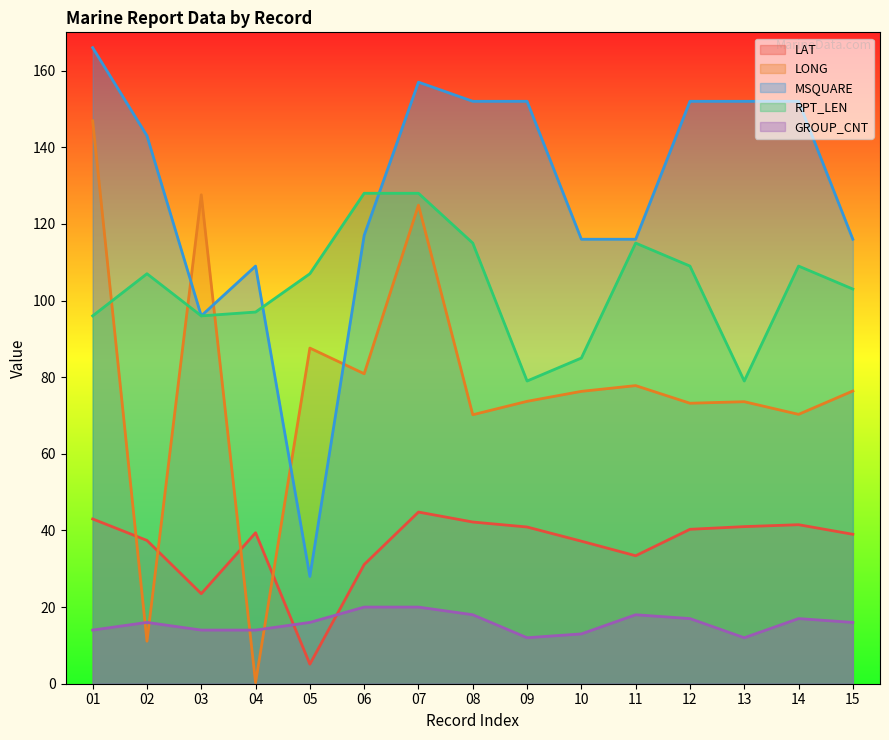

Which category has the highest value in the GROUP_CNT series?

06